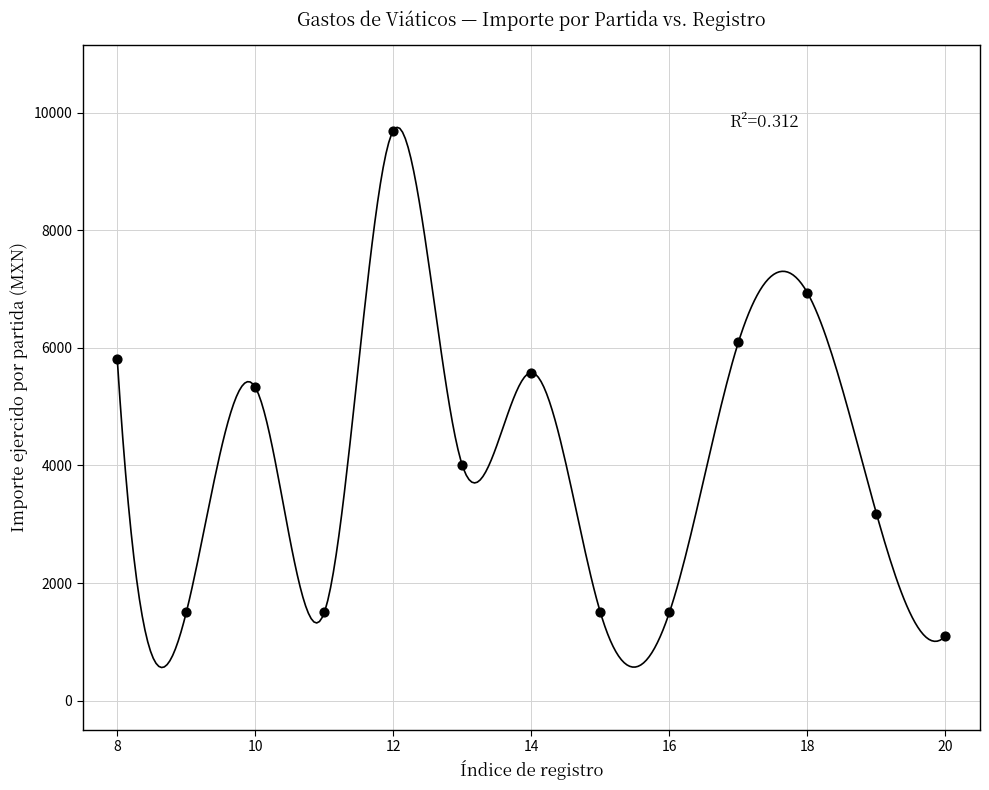

What is the range of Y values (max minus min)?

8595